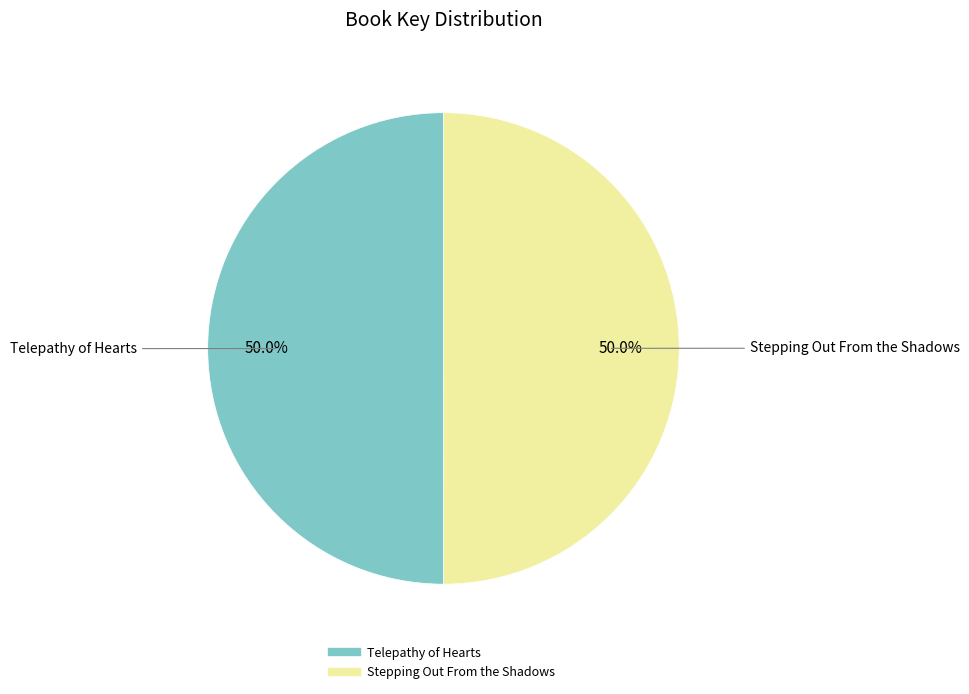

How many segments does this pie chart have?

2